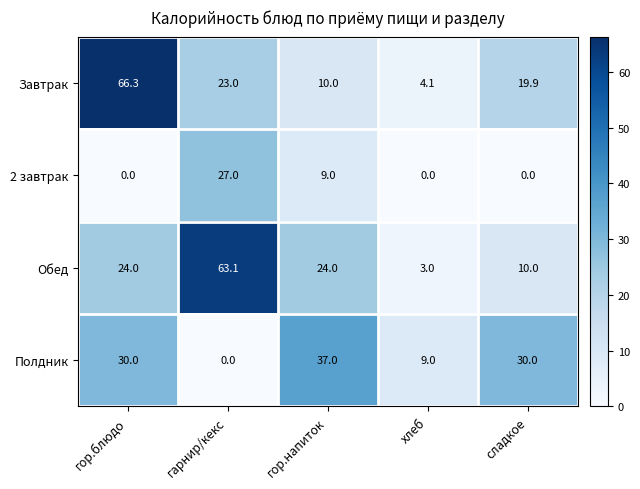

Reading right to left, extract all data points from this chart.

Завтрак: сладкое=19.9	хлеб=4.1	гор.напиток=10.0	гарнир/кекс=23.0	гор.блюдо=66.3
2 завтрак: сладкое=0.0	хлеб=0.0	гор.напиток=9.0	гарнир/кекс=27.0	гор.блюдо=0.0
Обед: сладкое=10.0	хлеб=3.0	гор.напиток=24.0	гарнир/кекс=63.1	гор.блюдо=24.0
Полдник: сладкое=30.0	хлеб=9.0	гор.напиток=37.0	гарнир/кекс=0.0	гор.блюдо=30.0